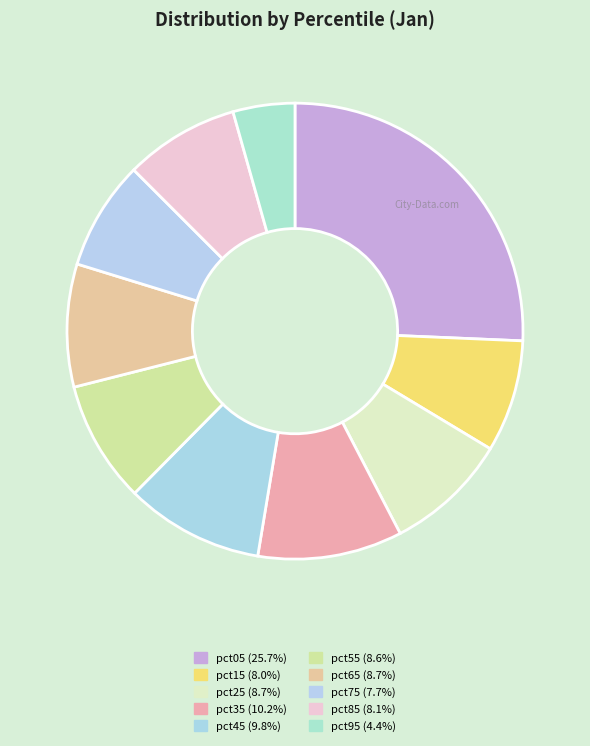

What is the largest slice in the pie chart?

pct05